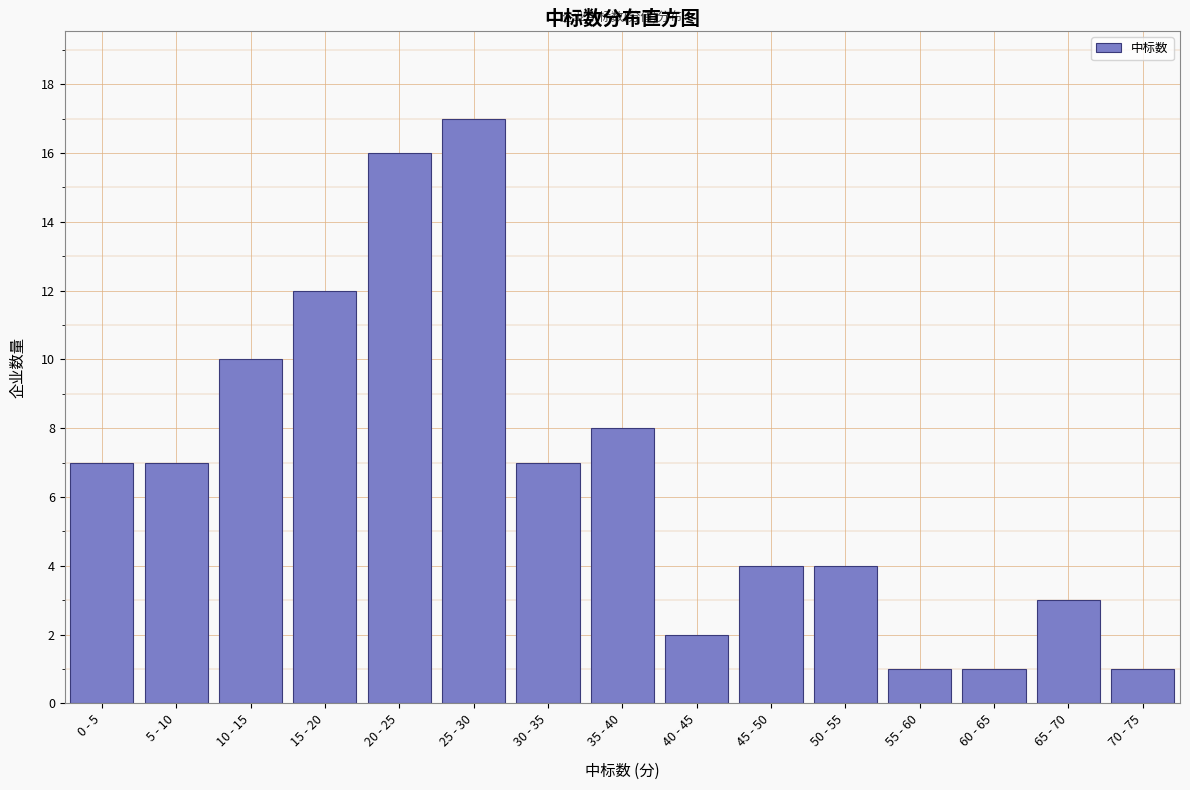

Reading left to right, extract all data points from this chart.

7	7	10	12	16	17	7	8	2	4	4	1	1	3	1